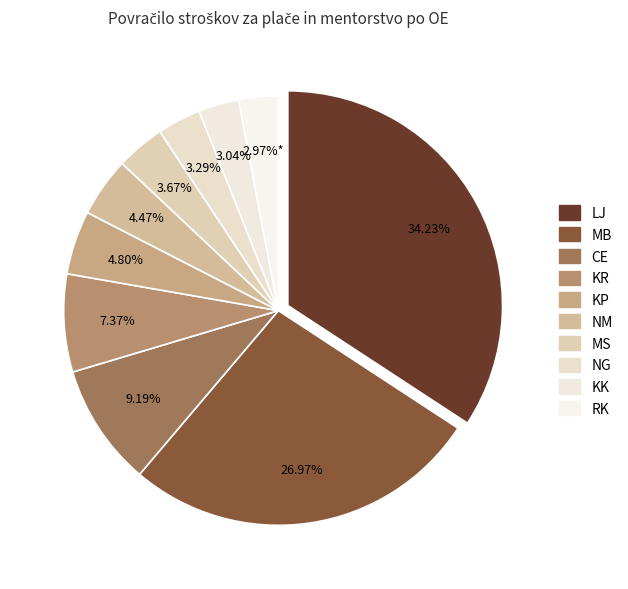

How many slices are in this pie chart?

10